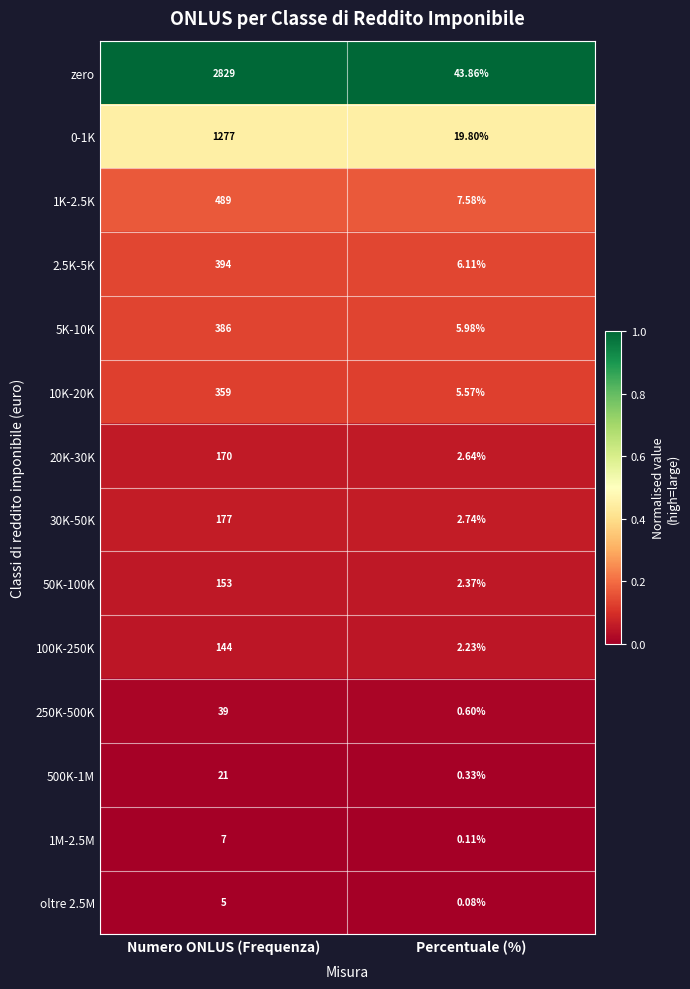

Which category has the highest value across all series?

Numero ONLUS (Frequenza)